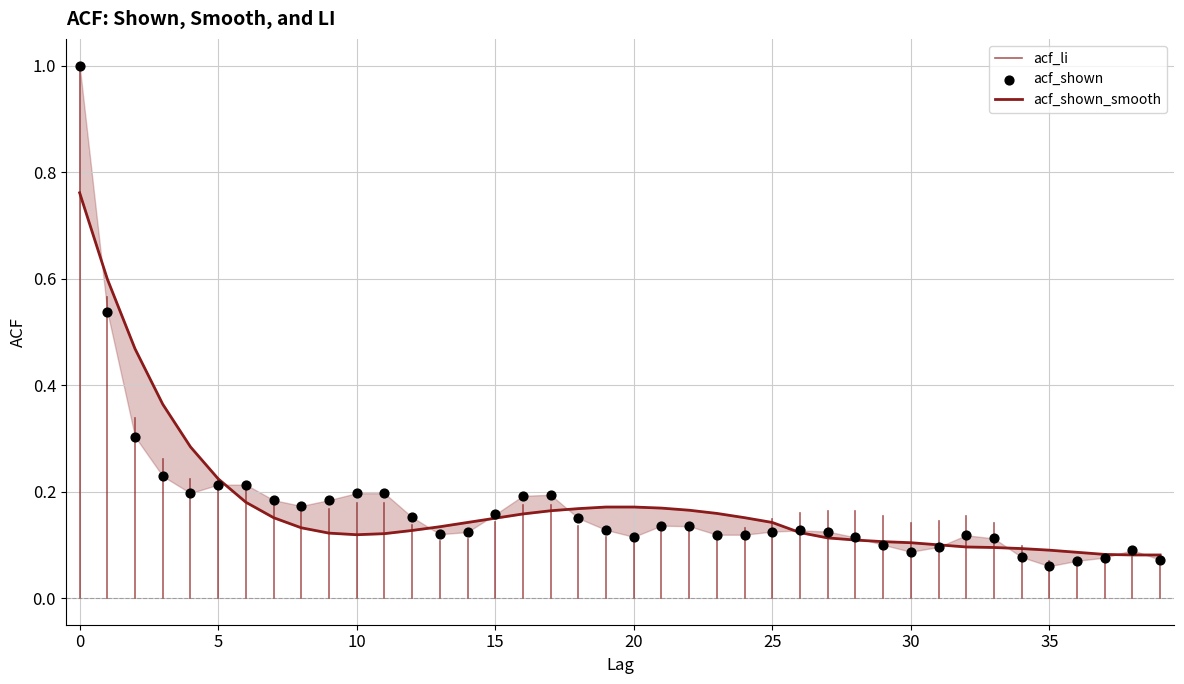

Which series has the widest spread of Y values?

acf_li